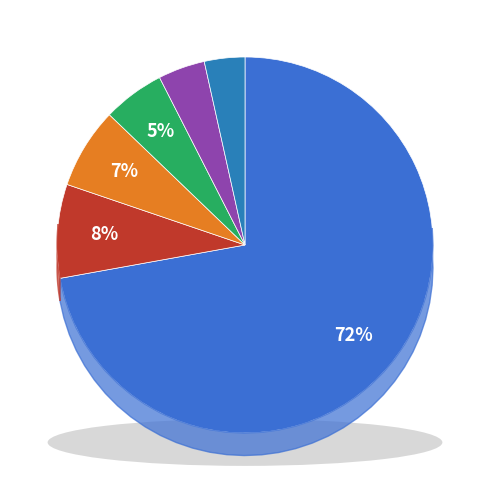

How many segments does this pie chart have?

6